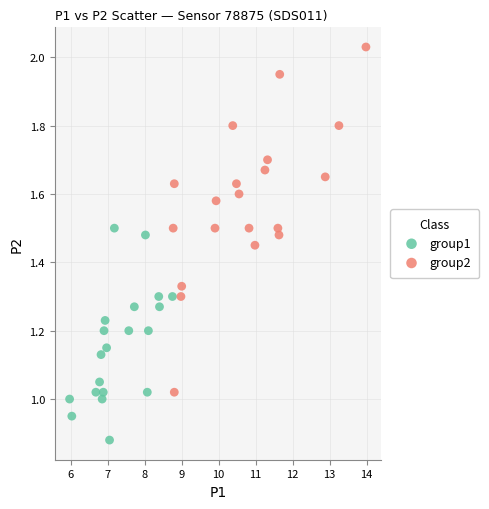

Which series contains the highest Y value?

group2